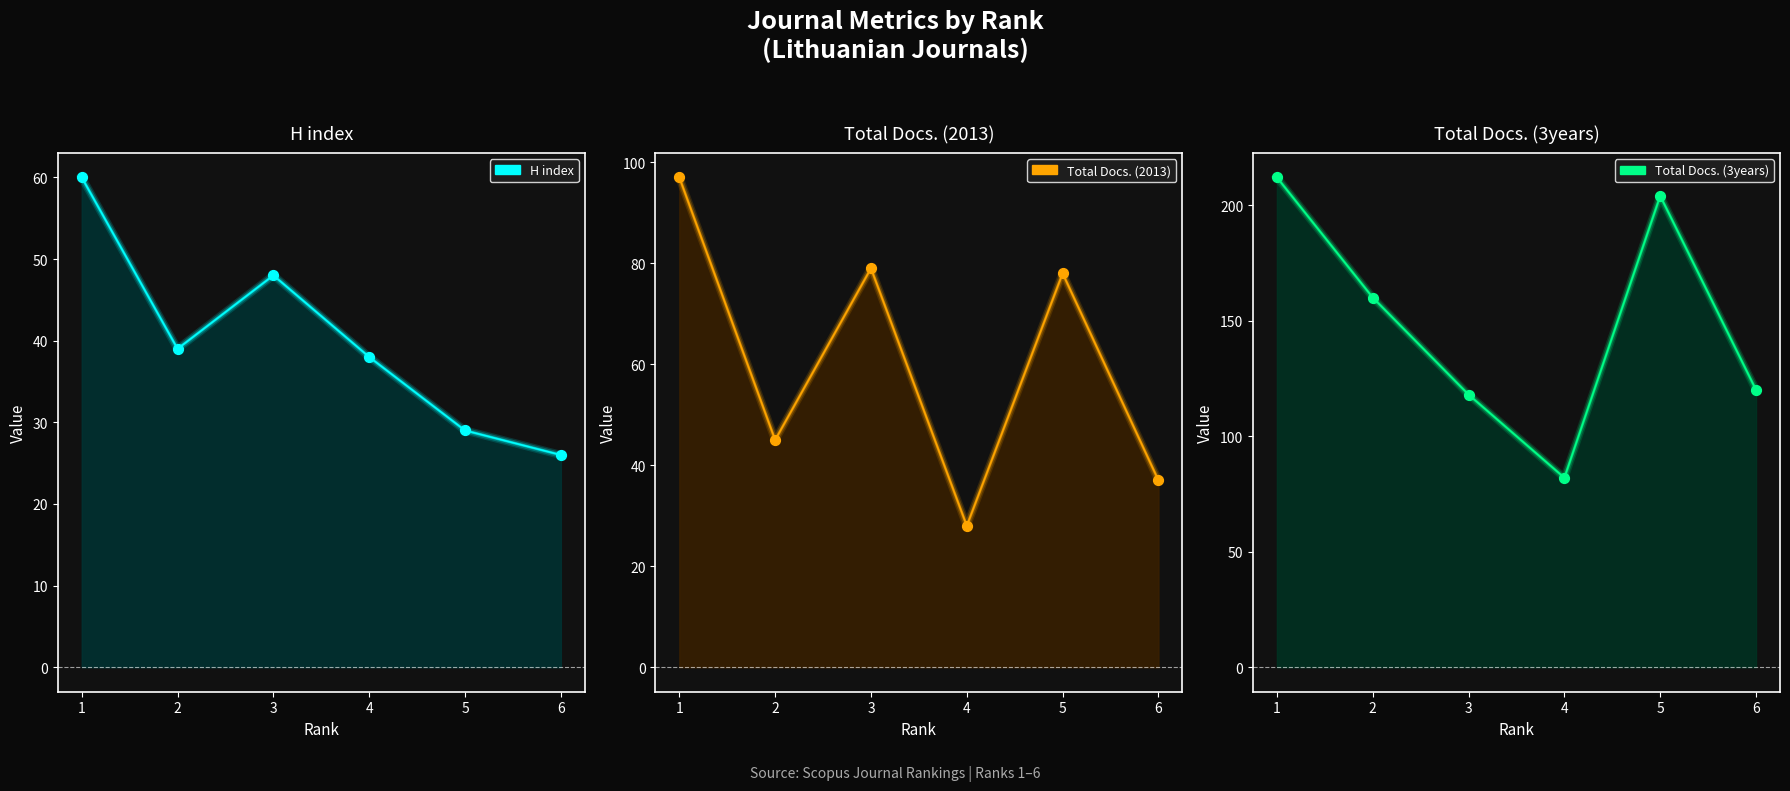

Which series contains the lowest Y value?

H index